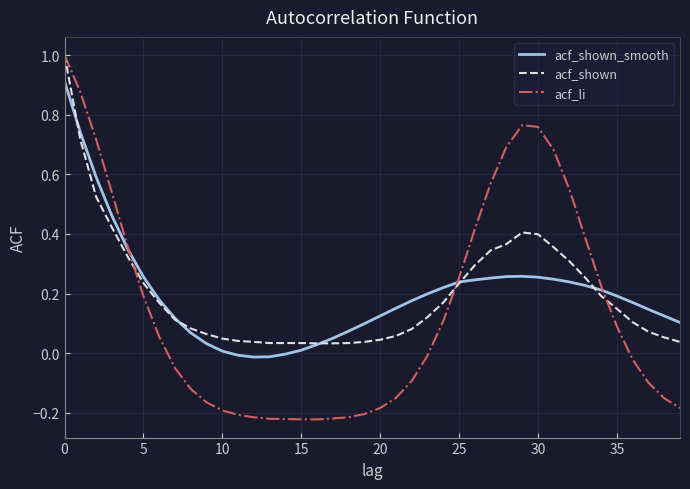

What is the maximum value for acf_li?

1.0